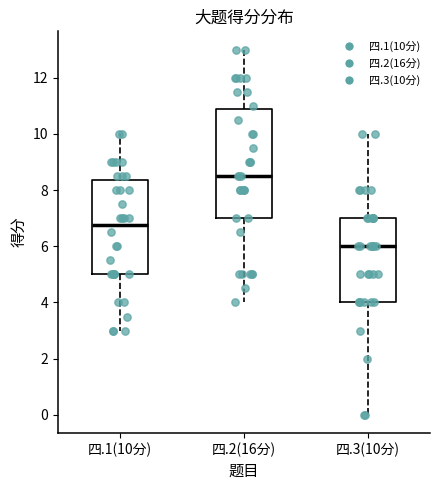

Reading left to right, transcribe this box plot: for each box, give where its median line is, the range the box spans, and where its two whiskers end, as read against the y-axis. The values are not printed on the chart, so give them approximately, as read against the axis.

四.1(10分): median 6.8, box 5.0 to 8.4, whiskers 3.0 to 10.0
四.2(16分): median 8.6, box 7.0 to 10.8, whiskers 4.0 to 13.0
四.3(10分): median 6.0, box 4.0 to 7.0, whiskers 0.0 to 10.0